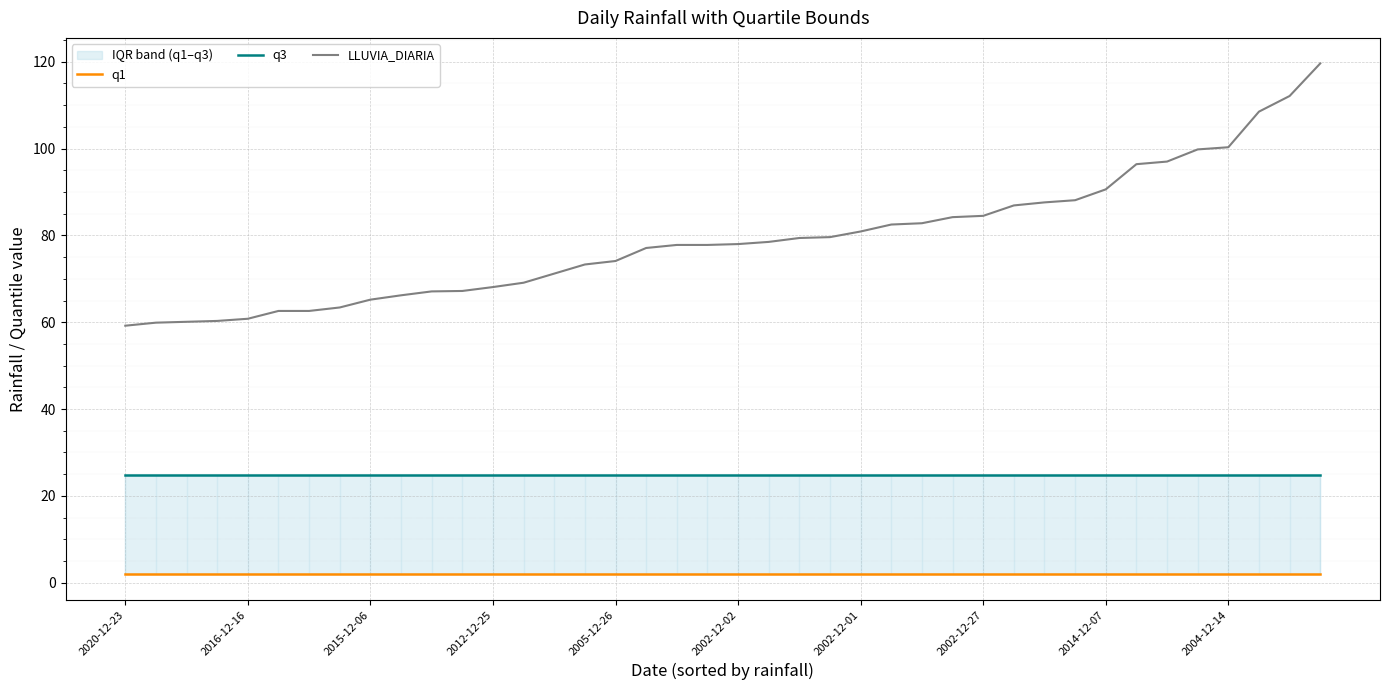

What is the difference between the second highest and minimum values in the LLUVIA_DIARIA series?

52.9